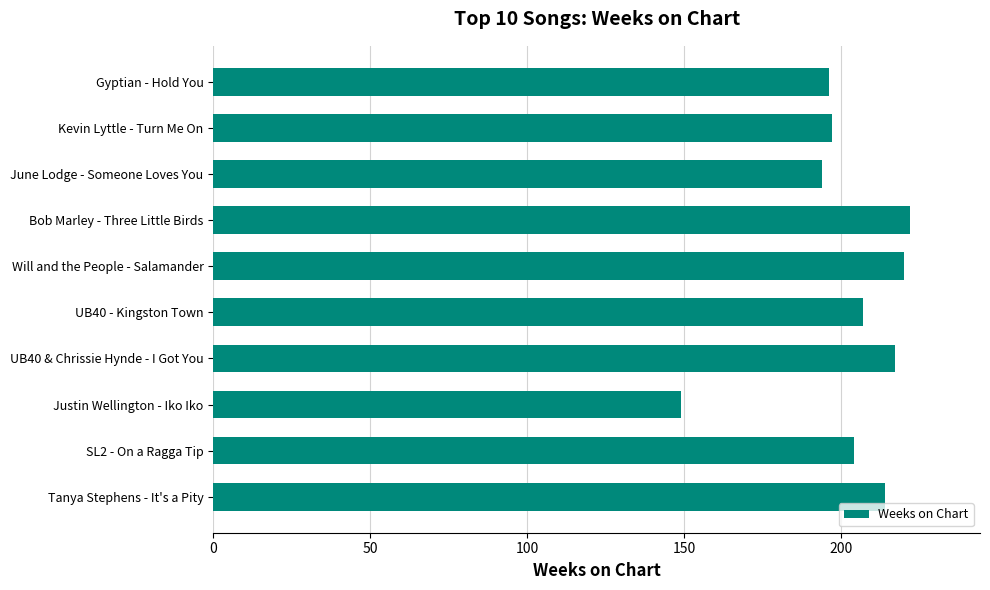

What is the minimum value shown in the chart?

149